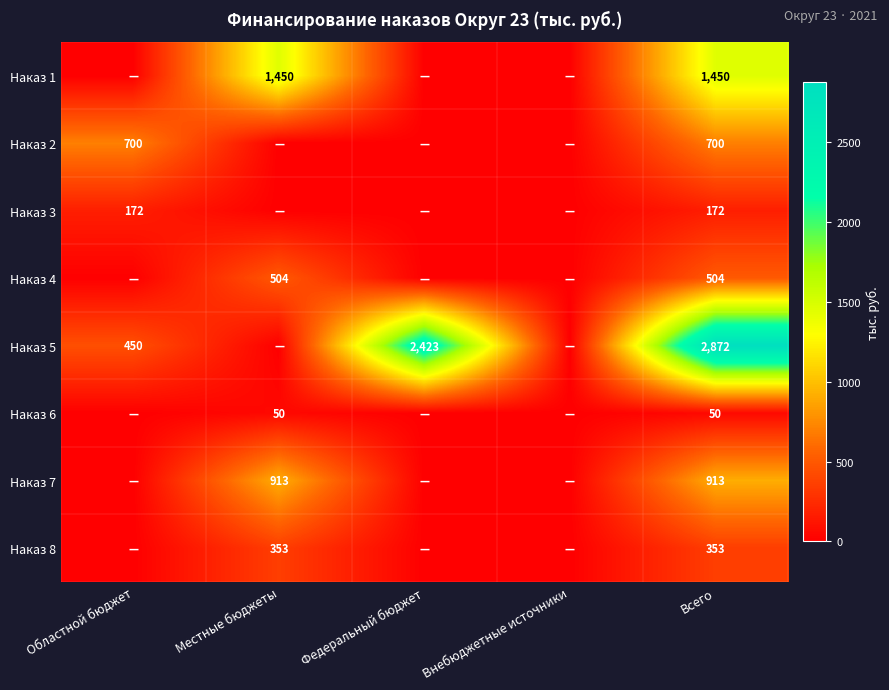

True or false: Наказ 1 has a value of 721 at Всего.

False